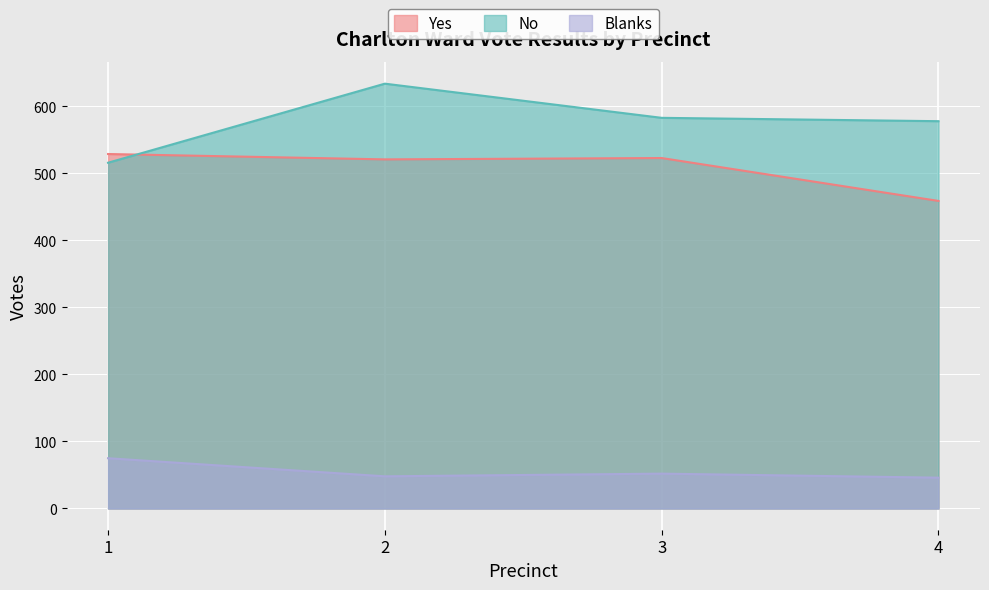

In Yes, how many points are higher than both neighbors (excluding endpoints)?

1